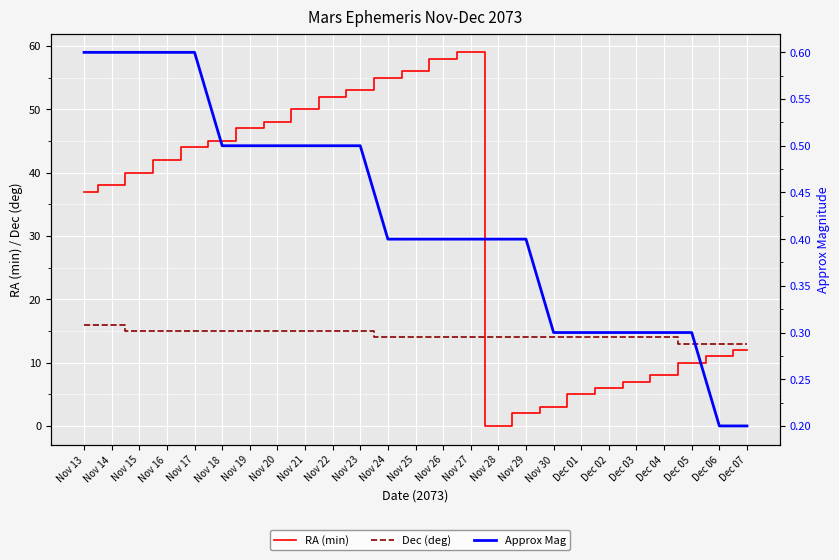

Reading left to right, transcribe all the data shown in this chart.

RA (min): 37.0	38.0	40.0	42.0	44.0	45.0	47.0	48.0	50.0	52.0	53.0	55.0	56.0	58.0	59.0	0.0	2.0	3.0	5.0	6.0	7.0	8.0	10.0	11.0	12.0
Dec (deg): 16.0	16.0	15.0	15.0	15.0	15.0	15.0	15.0	15.0	15.0	15.0	14.0	14.0	14.0	14.0	14.0	14.0	14.0	14.0	14.0	14.0	14.0	13.0	13.0	13.0
Approx Mag: 0.6	0.6	0.6	0.6	0.6	0.5	0.5	0.5	0.5	0.5	0.5	0.4	0.4	0.4	0.4	0.4	0.4	0.3	0.3	0.3	0.3	0.3	0.3	0.2	0.2